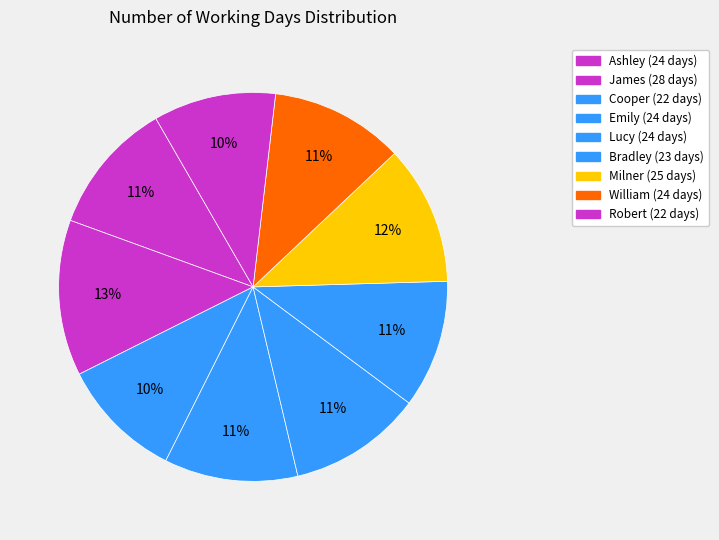

To the nearest percent, what is the average slice percentage?

11%